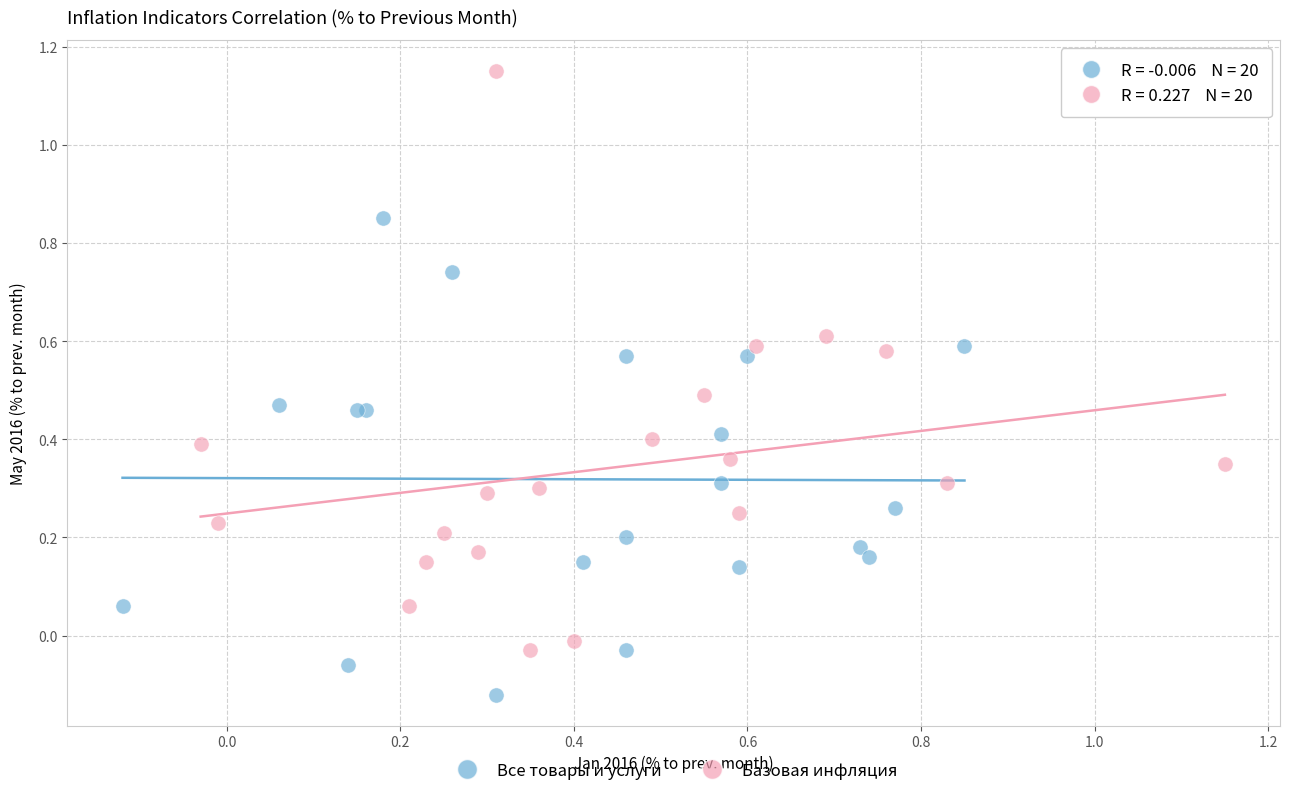

Which series contains the highest Y value?

Базовая инфляция